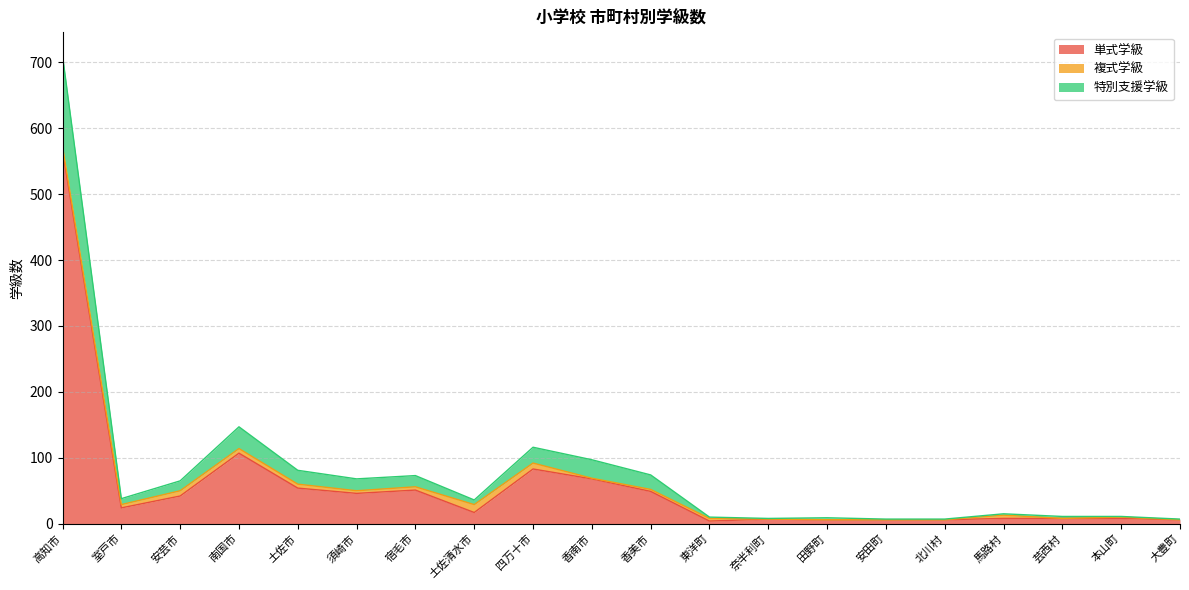

How many values in the 単式学級 series exceed 24?

9